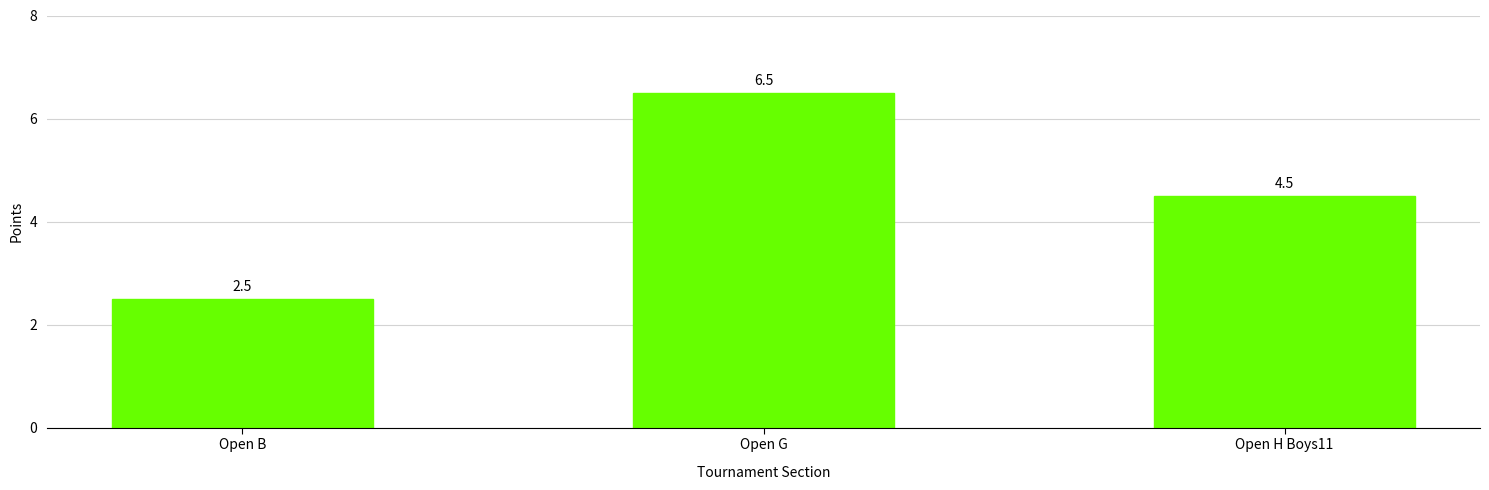

What is the value of the 2nd bar from the left?

6.5